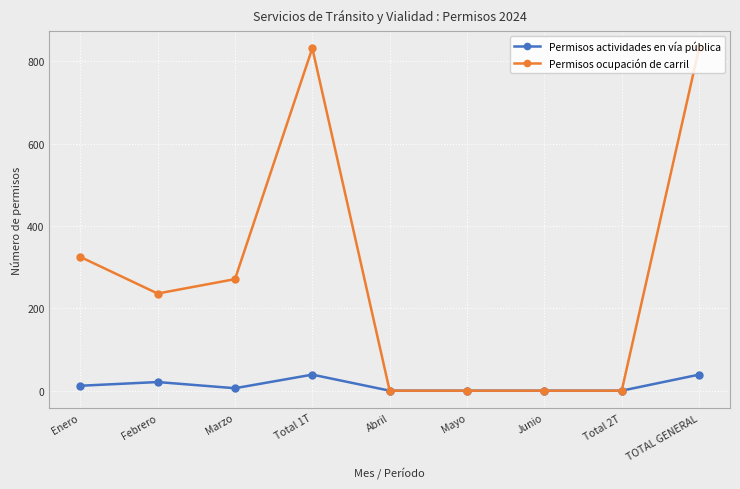

True or false: Permisos actividades en vía pública has more than 1 points higher than both neighbors.

True